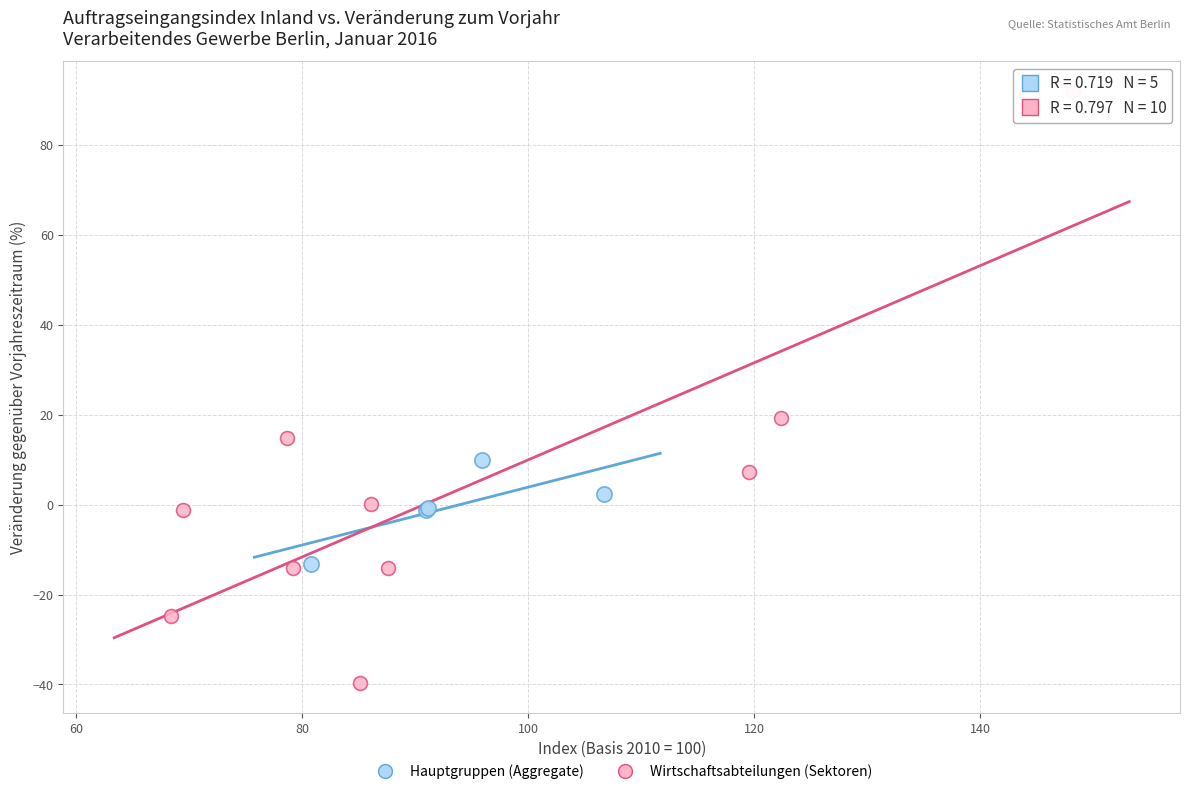

Which series has the widest spread of Y values?

Wirtschaftsabteilungen (Sektoren)